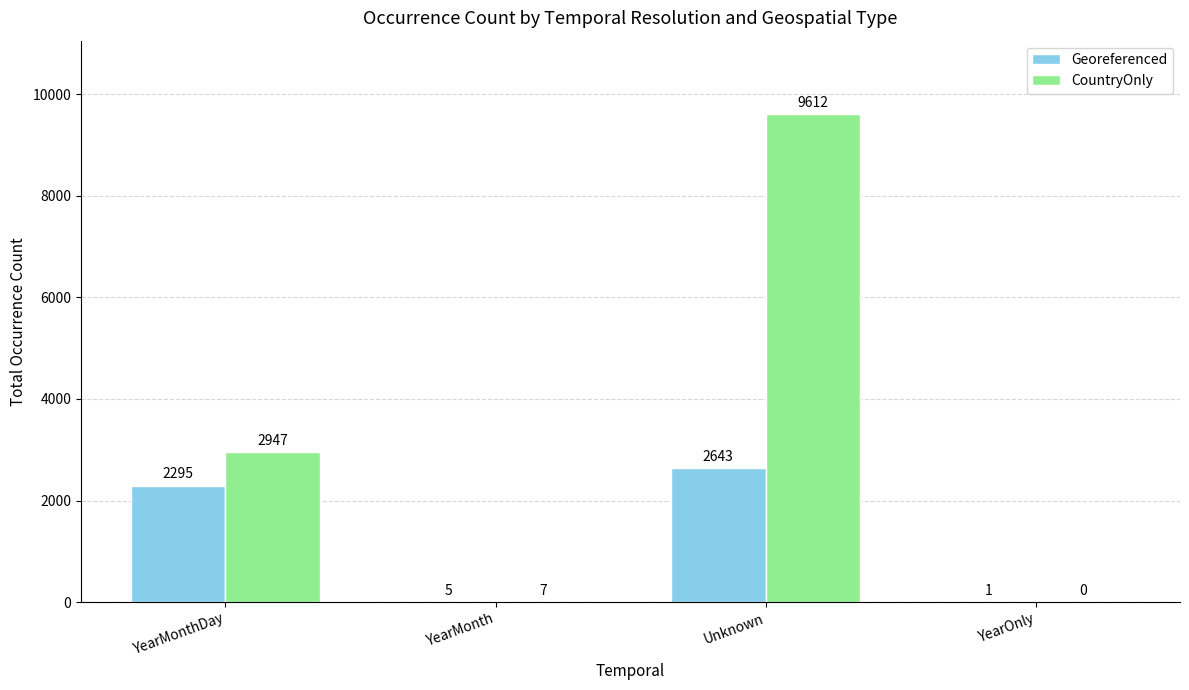

Where is Georeferenced nearest to the value 1322?

YearMonthDay